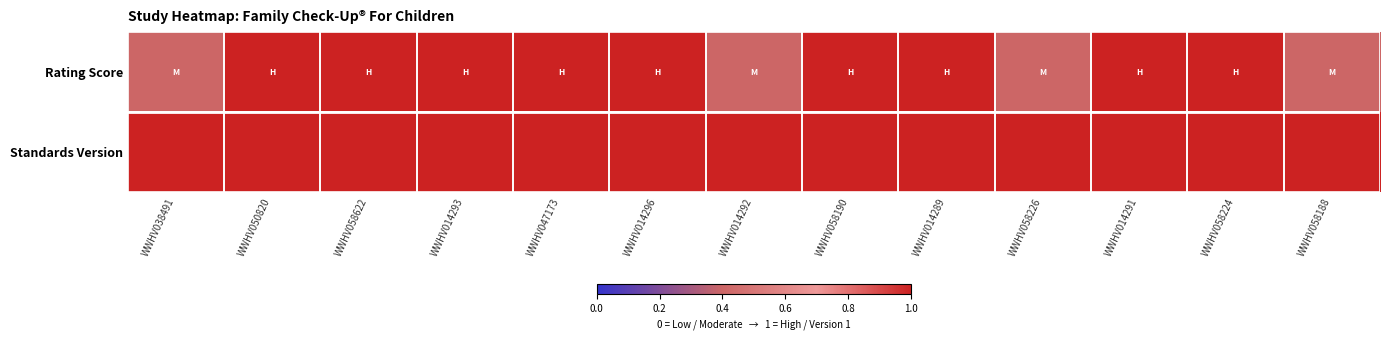

Which category has the lowest value across all series?

WWHV038491